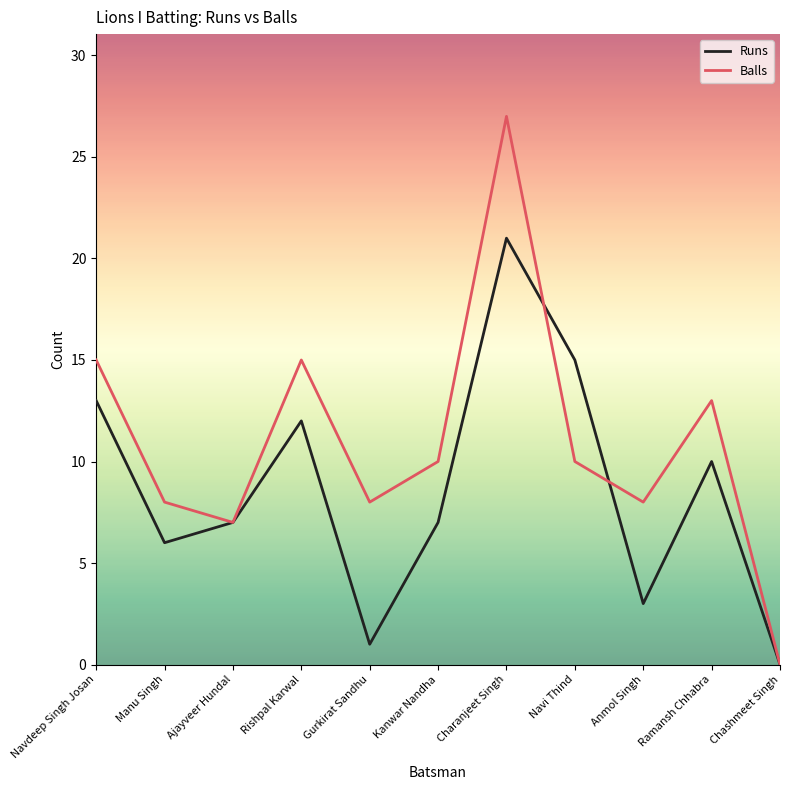

Read the Balls value at Rishpal Karwal, to the nearest 10.

20